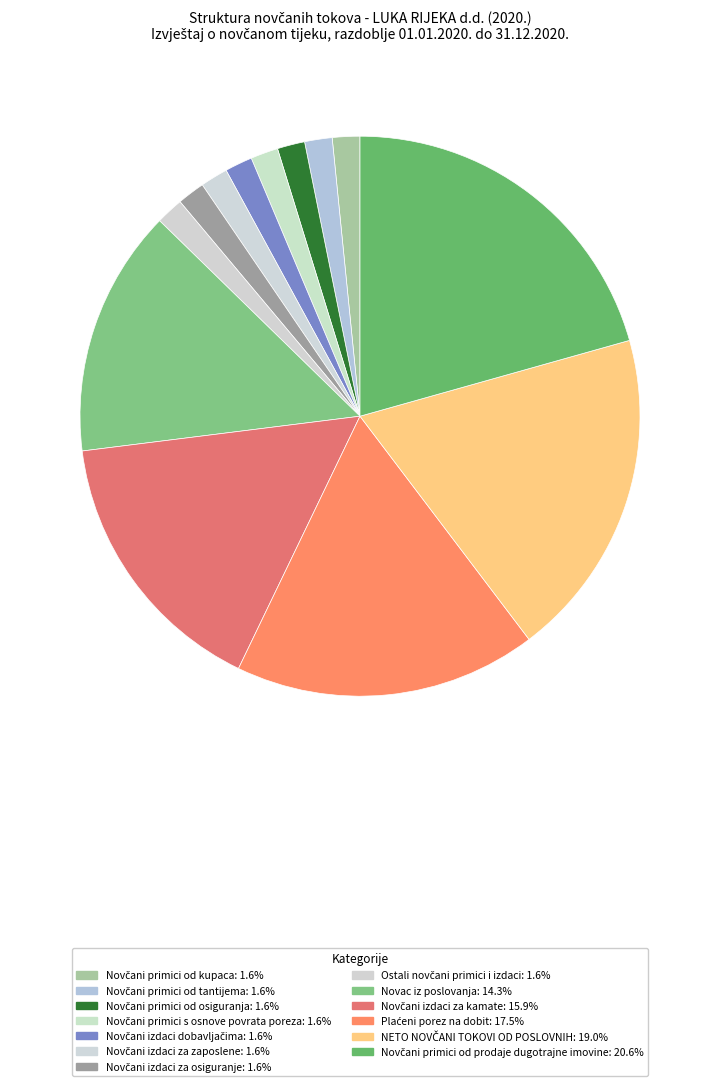

Does NETO NOVČANI TOKOVI OD POSLOVNIH represent more than half of the total?

No